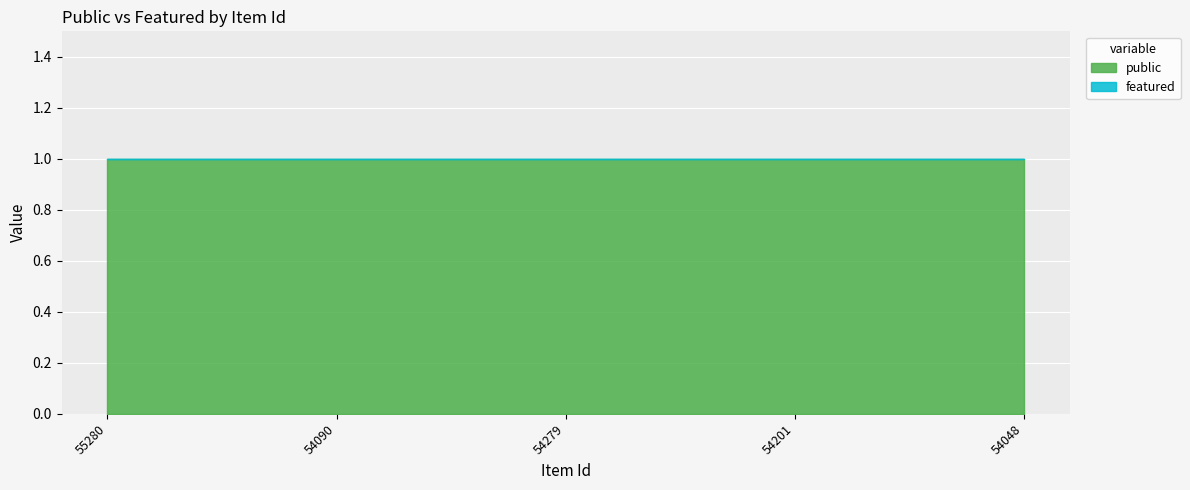

Reading left to right, transcribe all the data shown in this chart.

public: 1	1	1	1	1
featured: 0	0	0	0	0